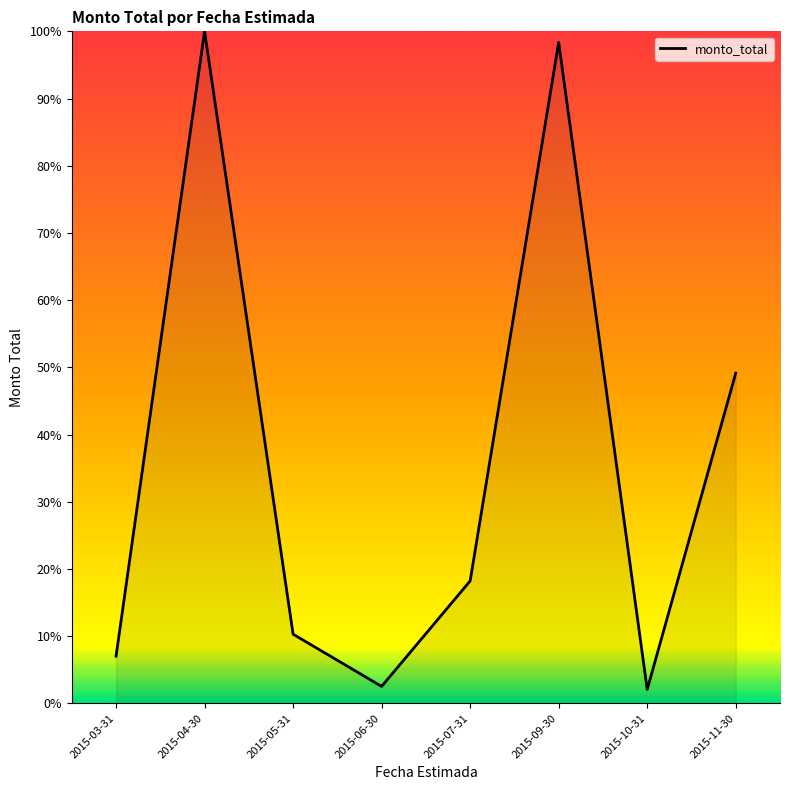

What position from the right is 2015-05-31?

6